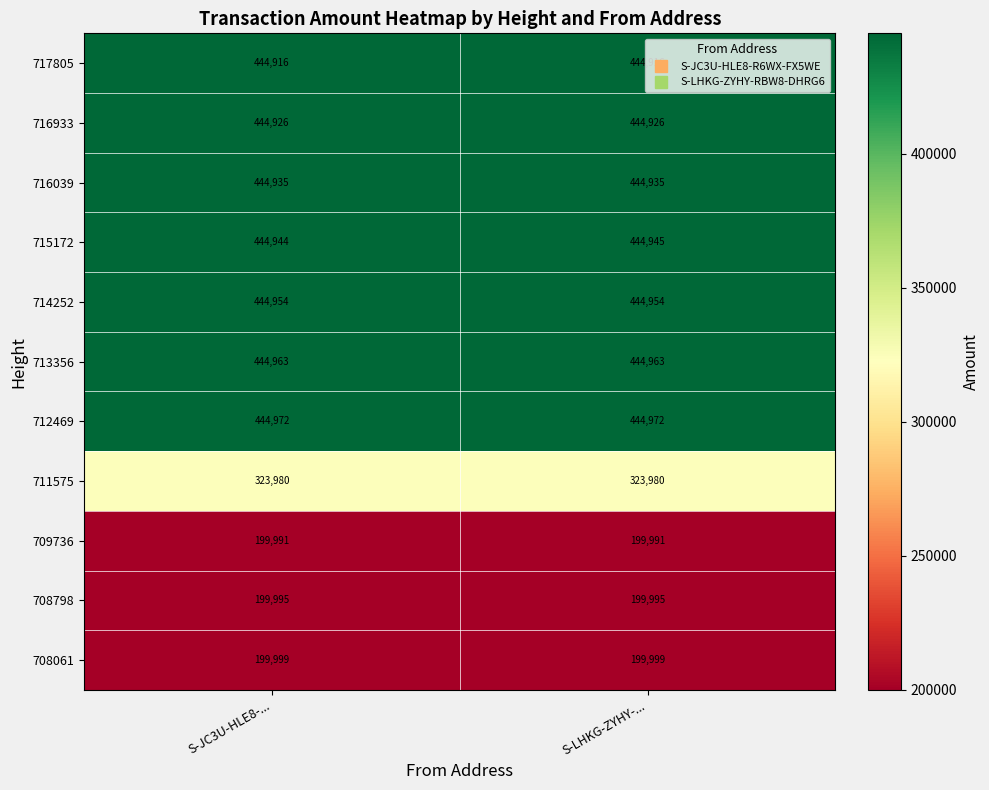

Which series has the largest total across all categories?

712469